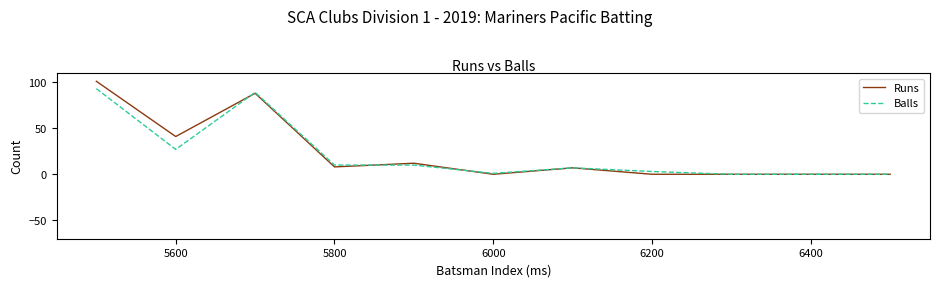

True or false: Balls has more than 0 points higher than both neighbors.

True